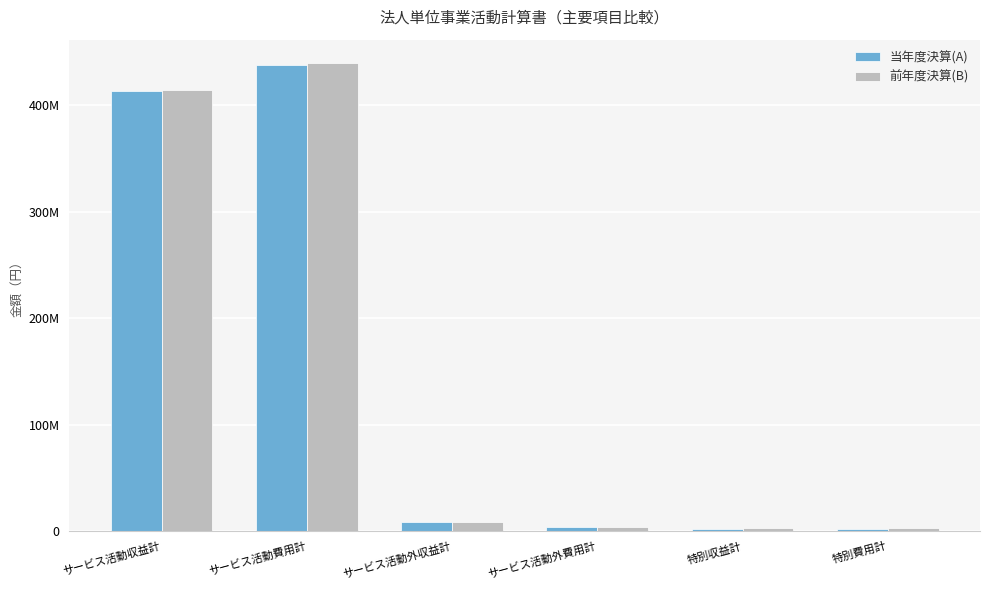

Are the bars horizontal?

No